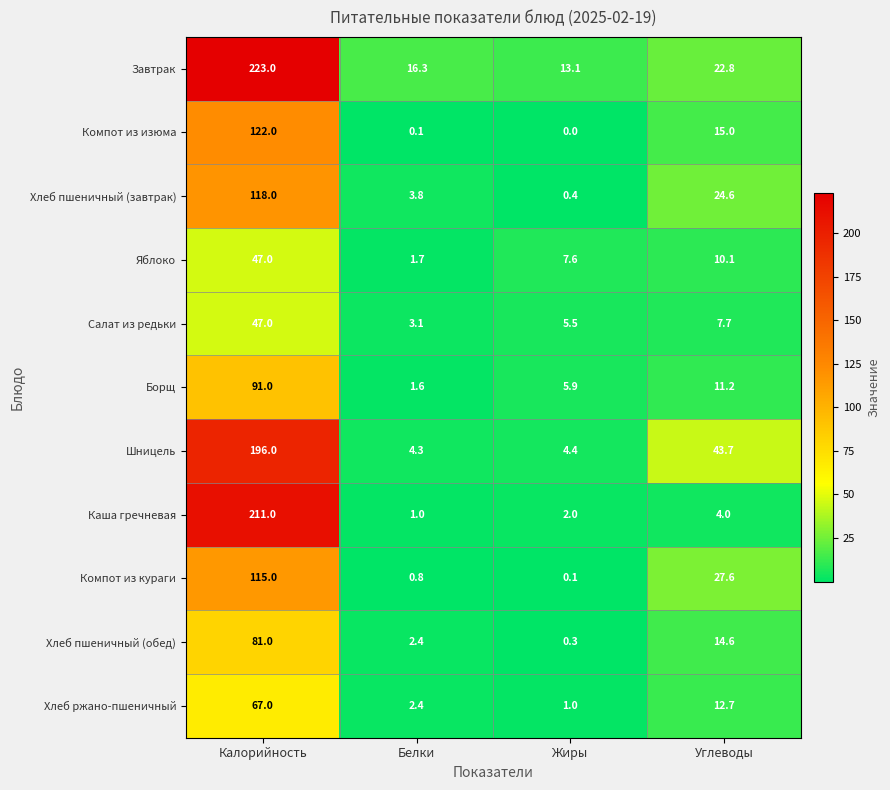

At which category does the chart reach its minimum across all series?

Жиры